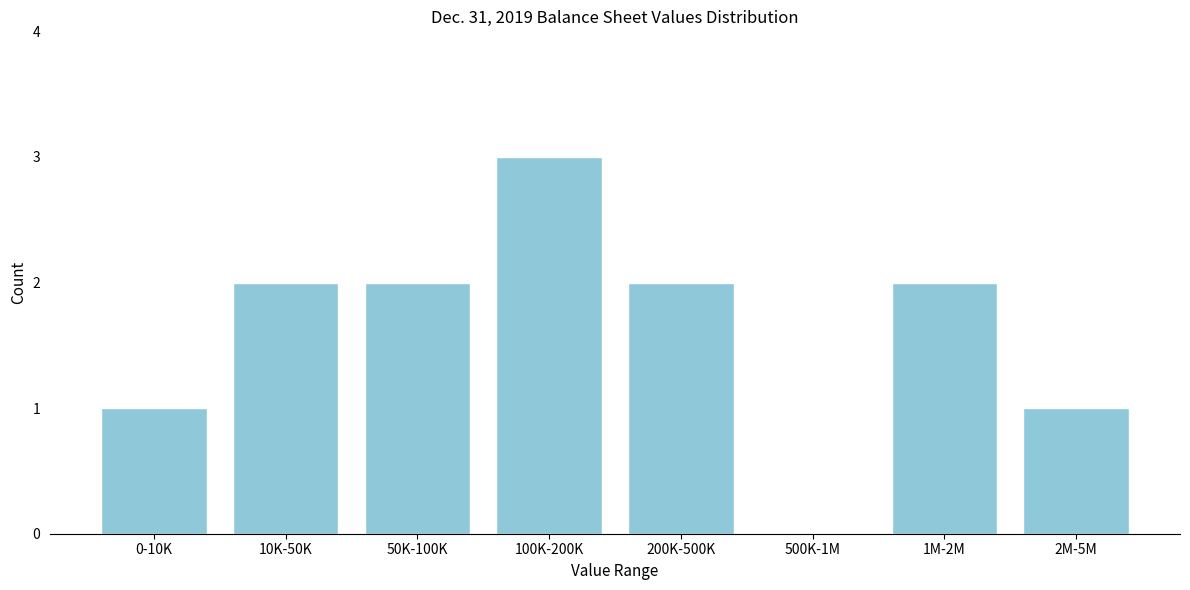

Reading left to right, list all the values displayed in this chart.

0-10K=1	10K-50K=2	50K-100K=2	100K-200K=3	200K-500K=2	500K-1M=0	1M-2M=2	2M-5M=1